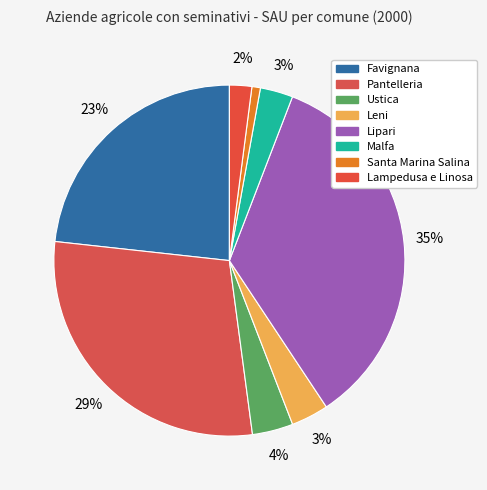

Is there any slice that represents more than half of the pie?

No